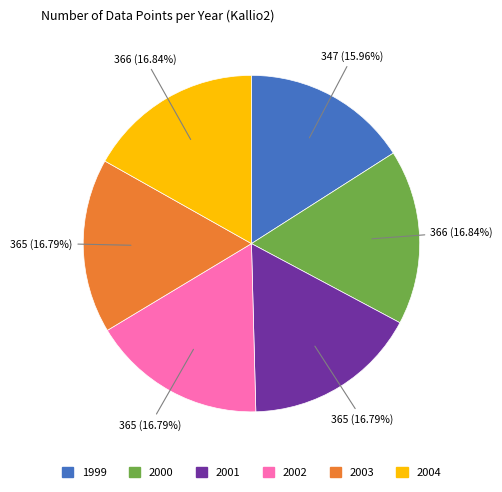

To the nearest percent, what is the difference between the 2004 and 1999 slice percentages?

1%